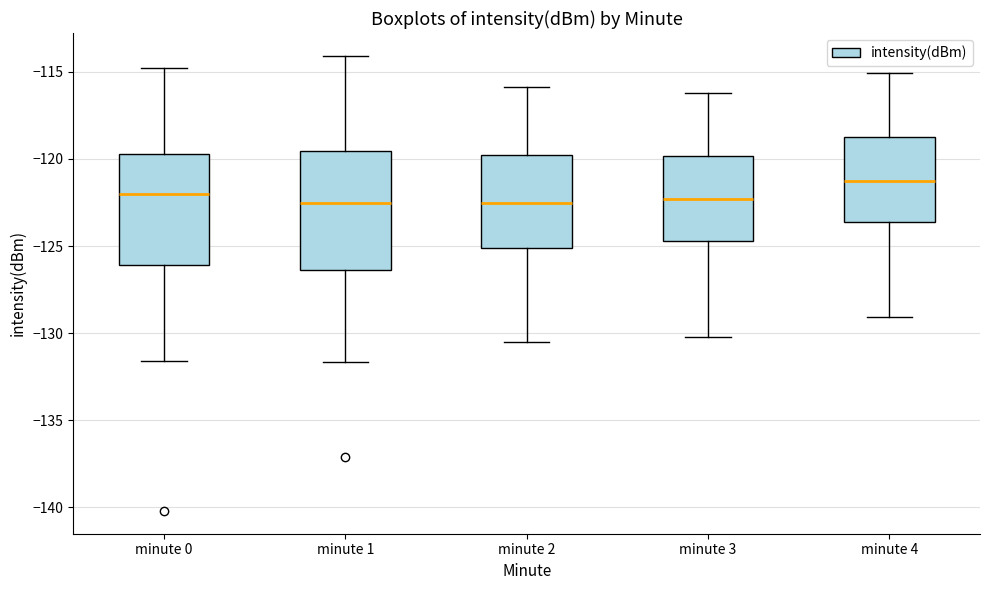

Reading left to right, transcribe this box plot: for each box, give where its median line is, the range the box spans, and where its two whiskers end, as read against the y-axis. The values are not printed on the chart, so give them approximately, as read against the axis.

minute 0: median -122.0, box -126.0 to -119.5, whiskers -131.5 to -115.0
minute 1: median -122.5, box -126.5 to -119.5, whiskers -131.5 to -114.0
minute 2: median -122.5, box -125.0 to -119.5, whiskers -130.5 to -116.0
minute 3: median -122.5, box -124.5 to -120.0, whiskers -130.0 to -116.0
minute 4: median -121.0, box -123.5 to -118.5, whiskers -129.0 to -115.0